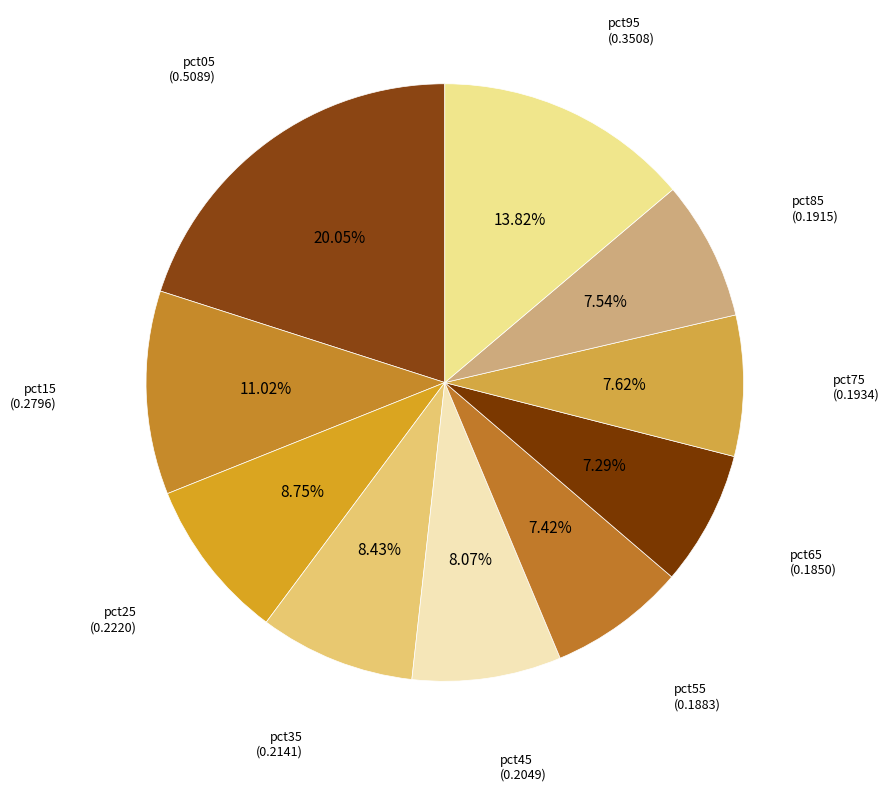

What is the largest slice in the pie chart?

pct05